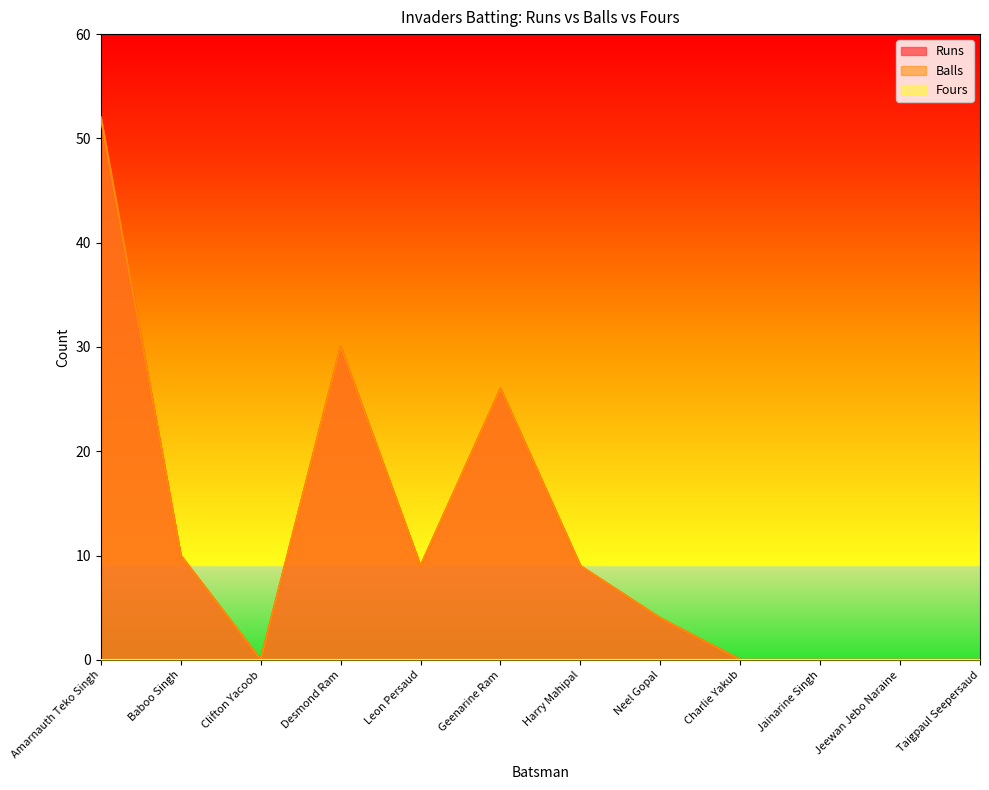

What is the maximum value for Runs?

52